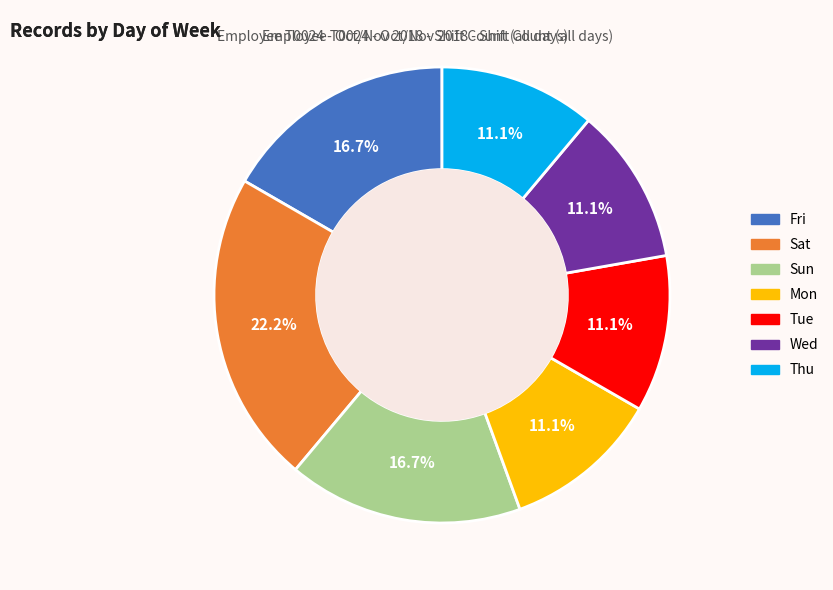

Count the number of slices in the pie.

7